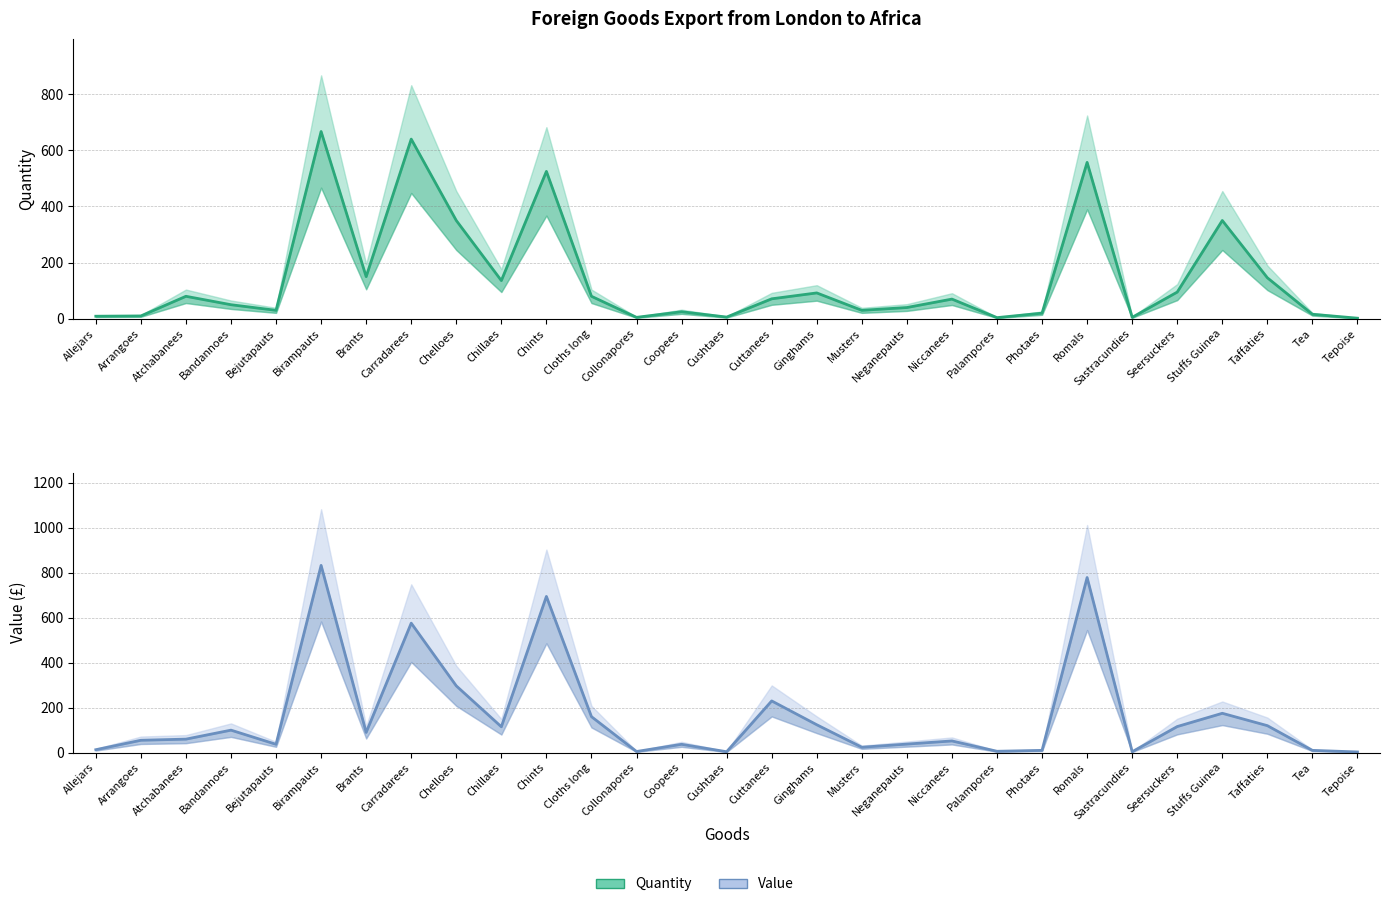

Between Niccanees and Palampores, which is larger?

Niccanees